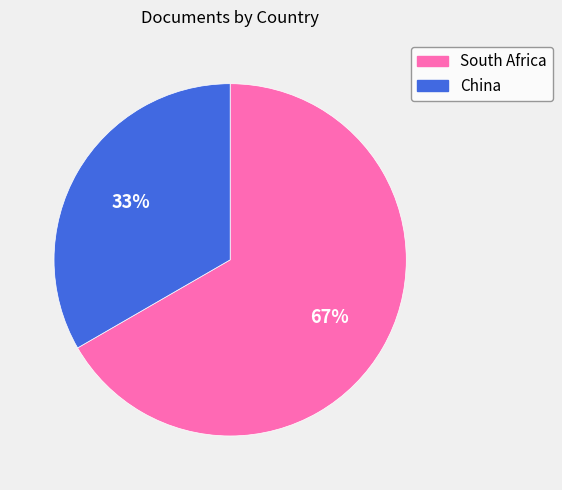

Do South Africa and China together represent more than half of the pie?

Yes